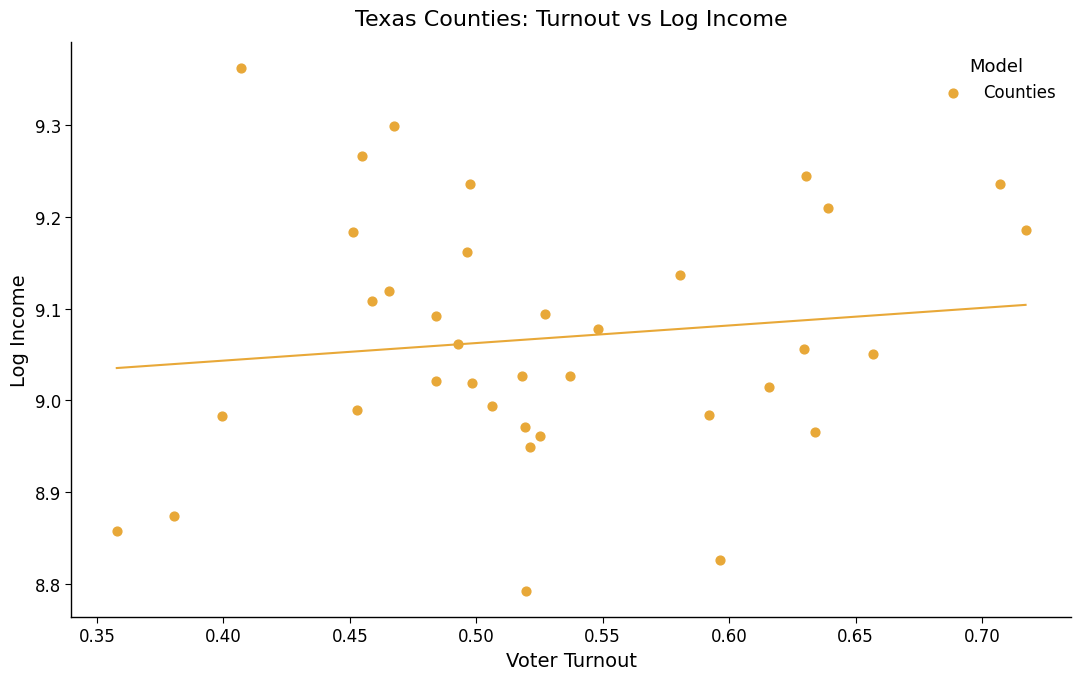

What is the range of X values (max minus min)?

0.4